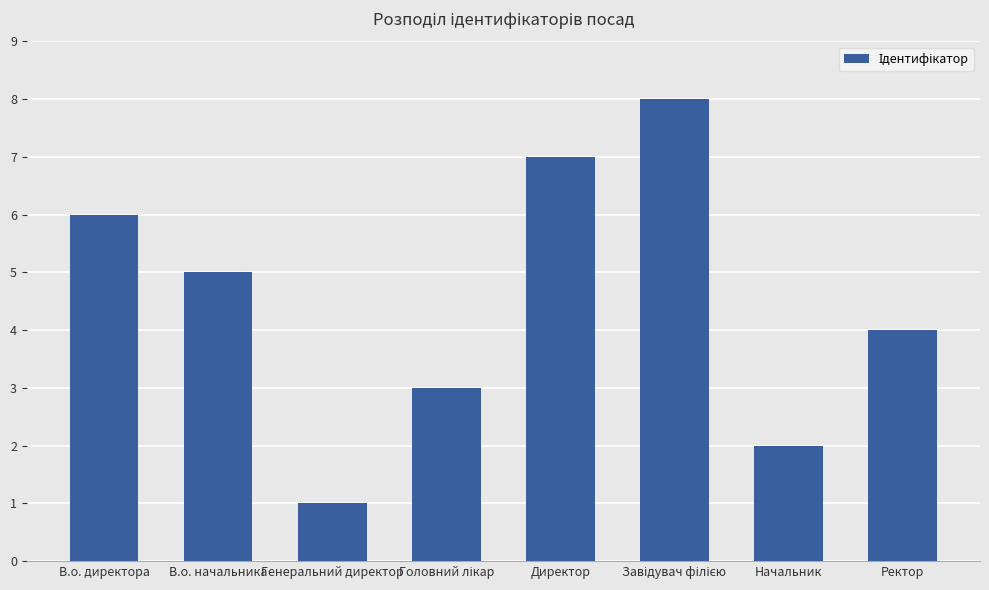

Is it true that the value at В.о. директора is 6?

True